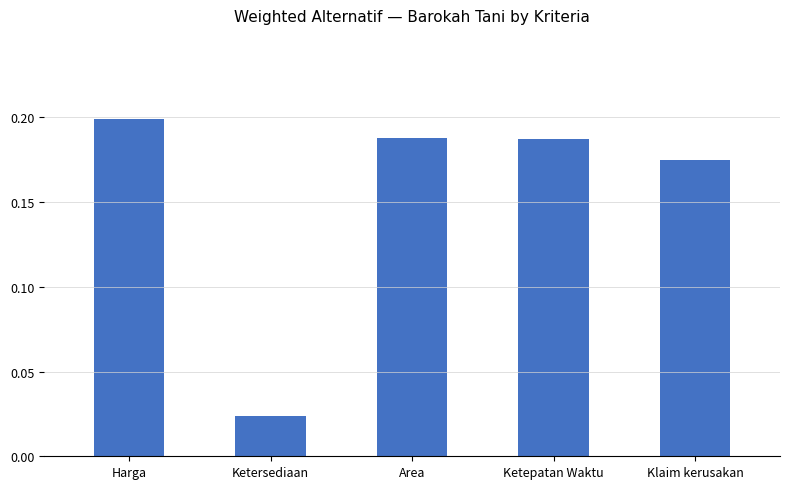

What position from the left is Harga?

1